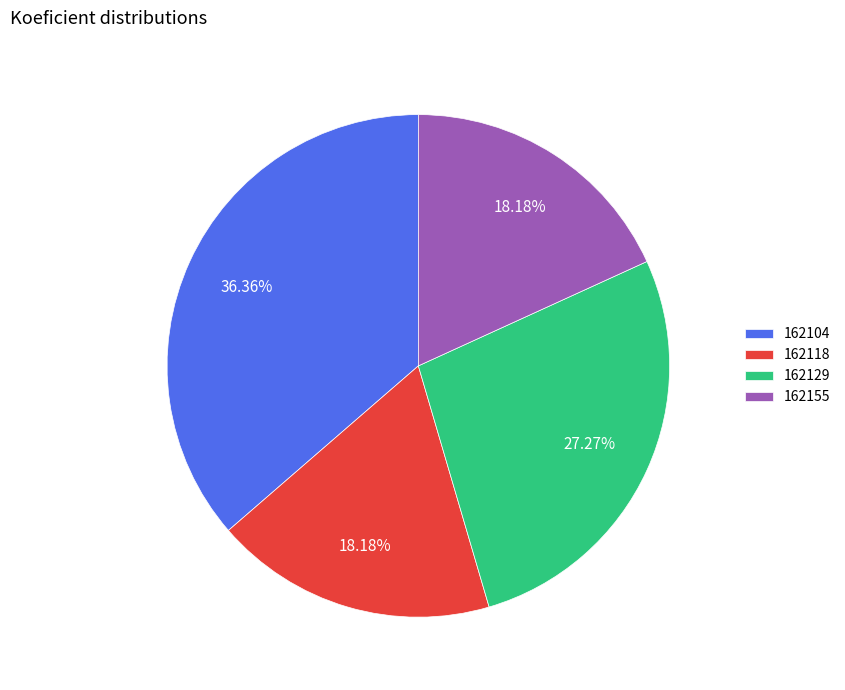

How many slices are in this pie chart?

4